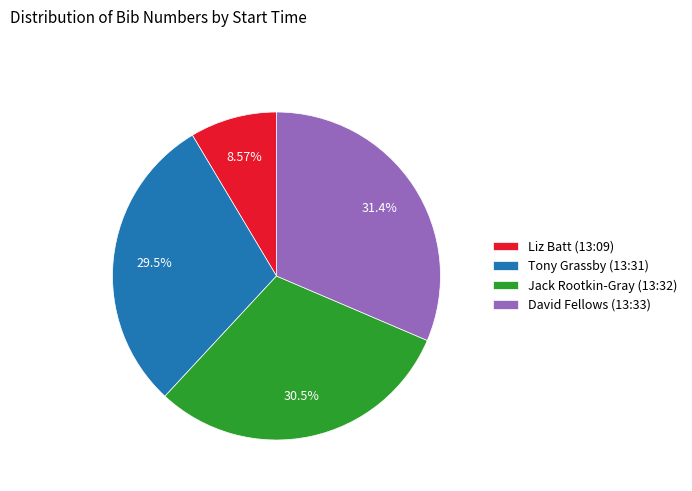

Does any single category account for the majority?

No